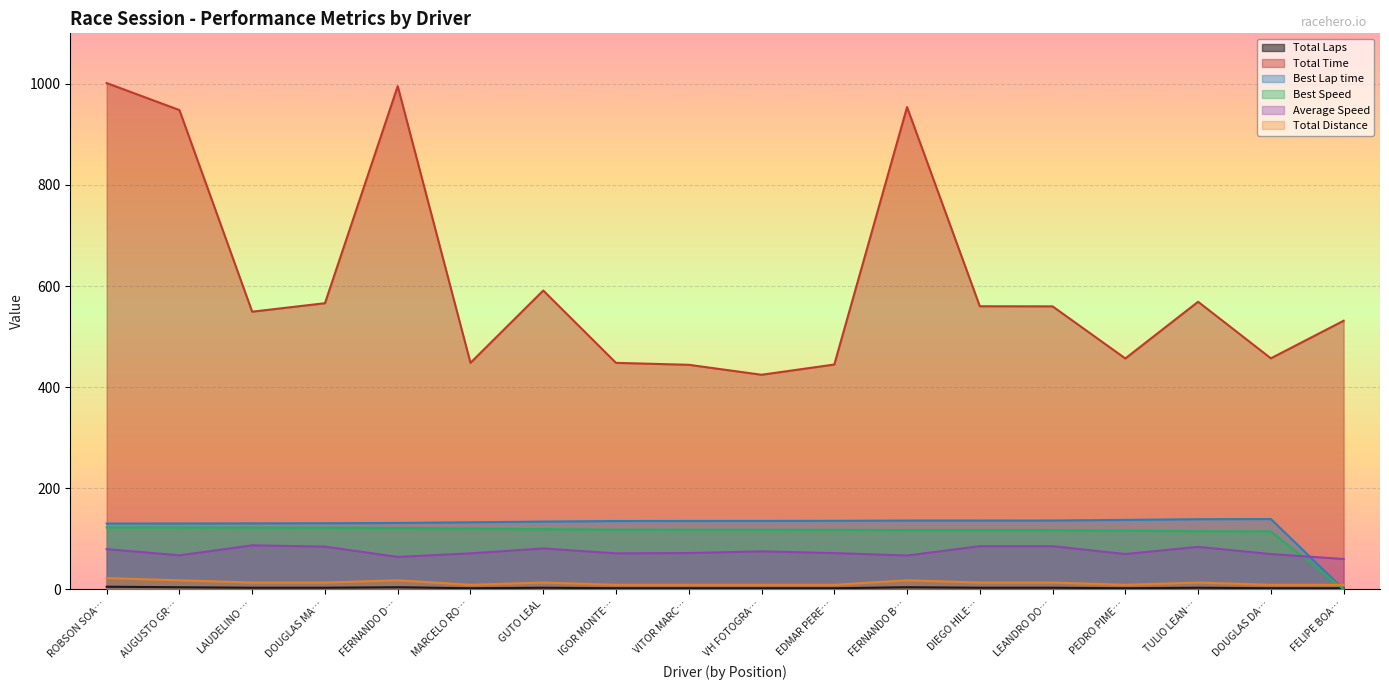

Which series has the largest total across all categories?

Total Time